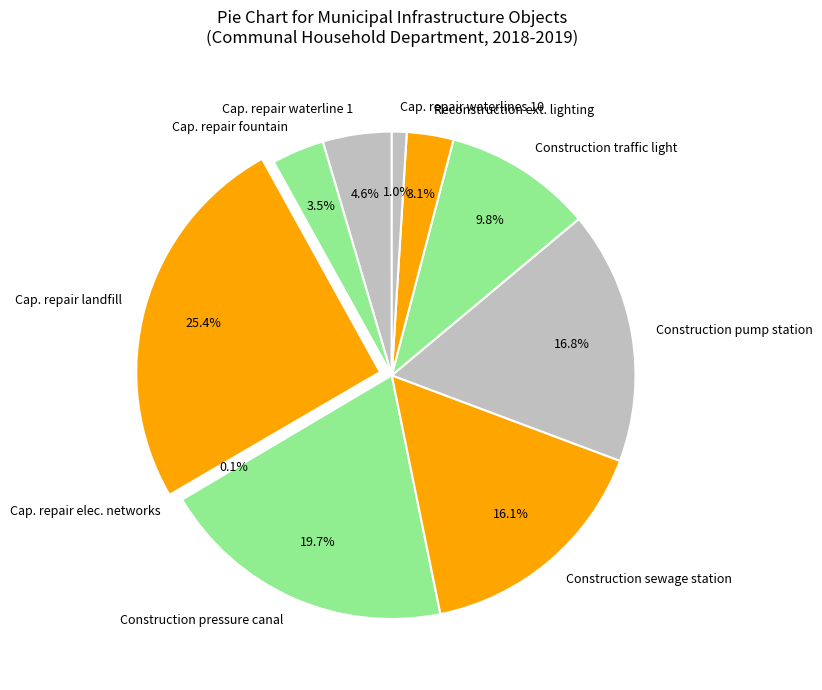

Is there a majority slice in this chart?

No